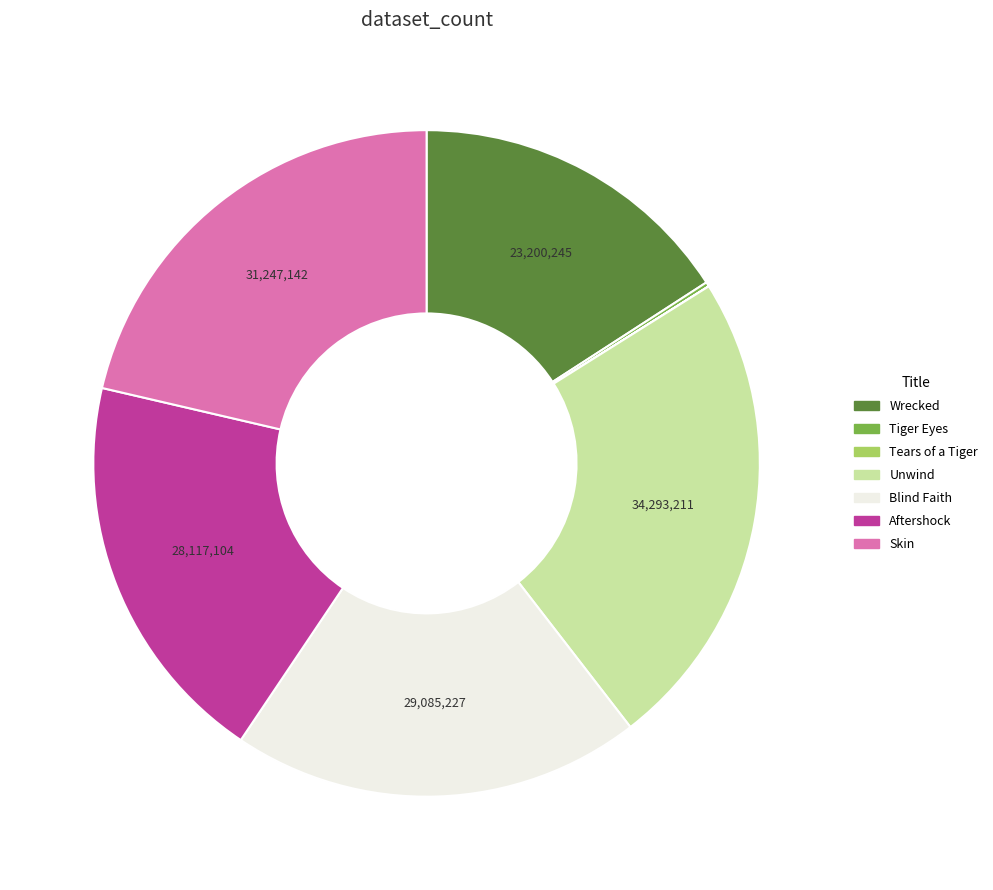

Does any single category account for the majority?

No